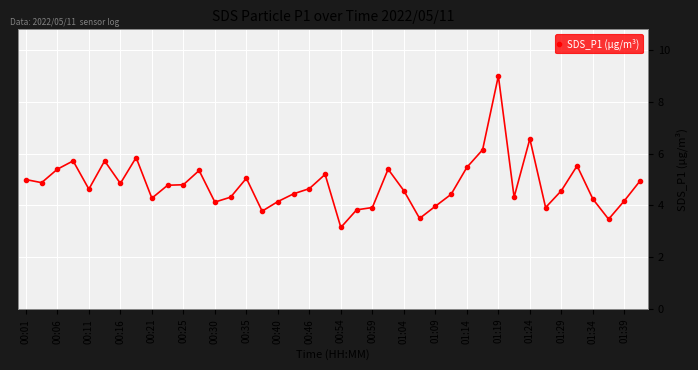

Count the number of categories in the chart.

40